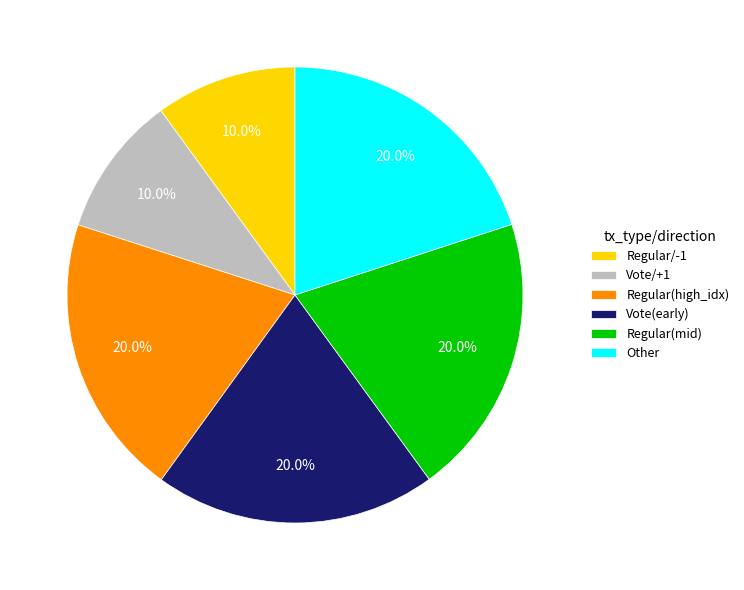

Does Regular(high_idx) represent more than half of the total?

No